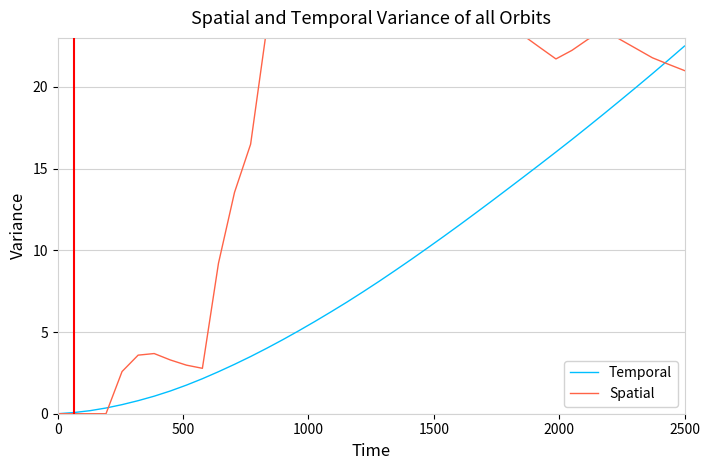

What is the highest value of the Temporal series?

22.5